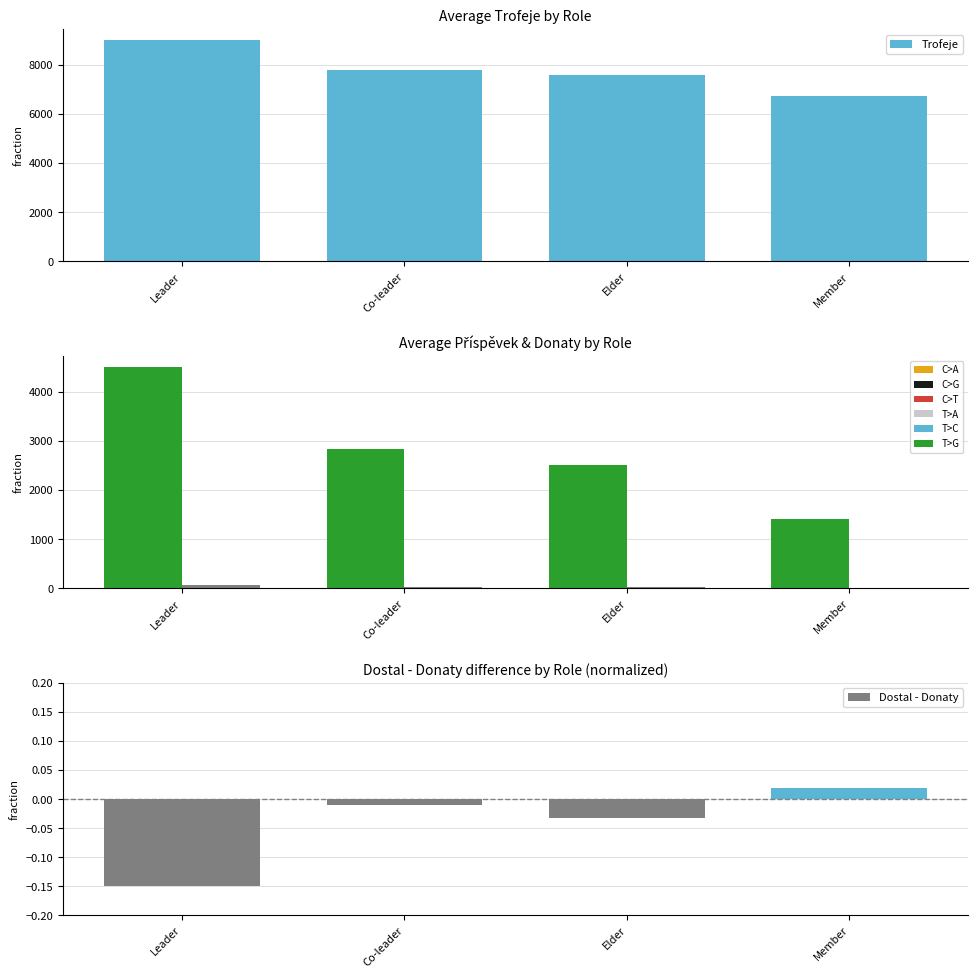

Reading left to right, transcribe all the data shown in this chart.

Trofeje: 9000.0	7780.8	7589.6	6745.3
Příspěvek: 4500.0	2838.5	2501.6	1418.3
Donaty: 80.0	32.0	23.3	11.8
Dostal - Donaty: -0.1	-0.0	-0.0	0.0